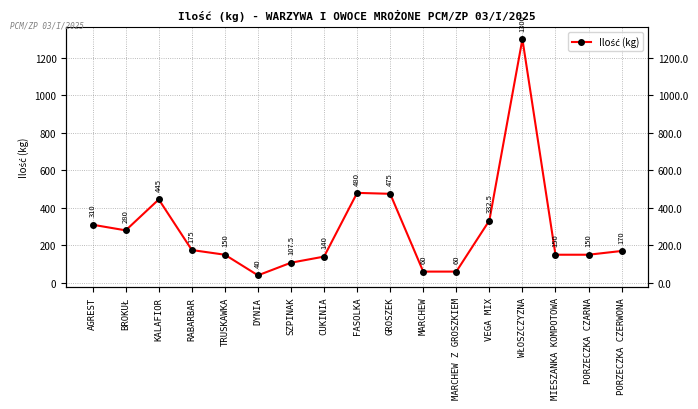

At which label is the value closest to 670?

FASOLKA